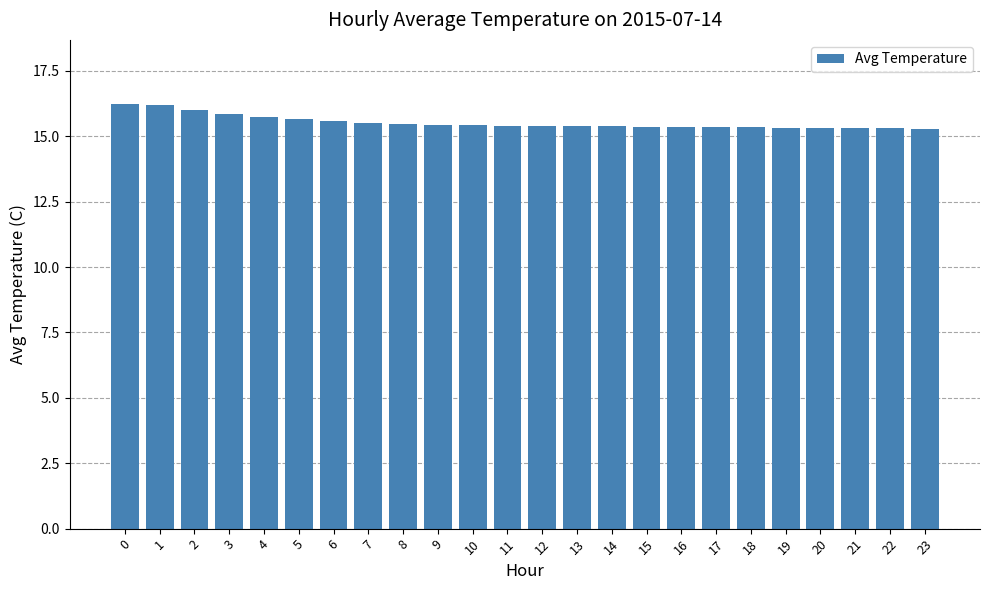

Approximately how many times larger is the value at 0 compared to 11?

1.1